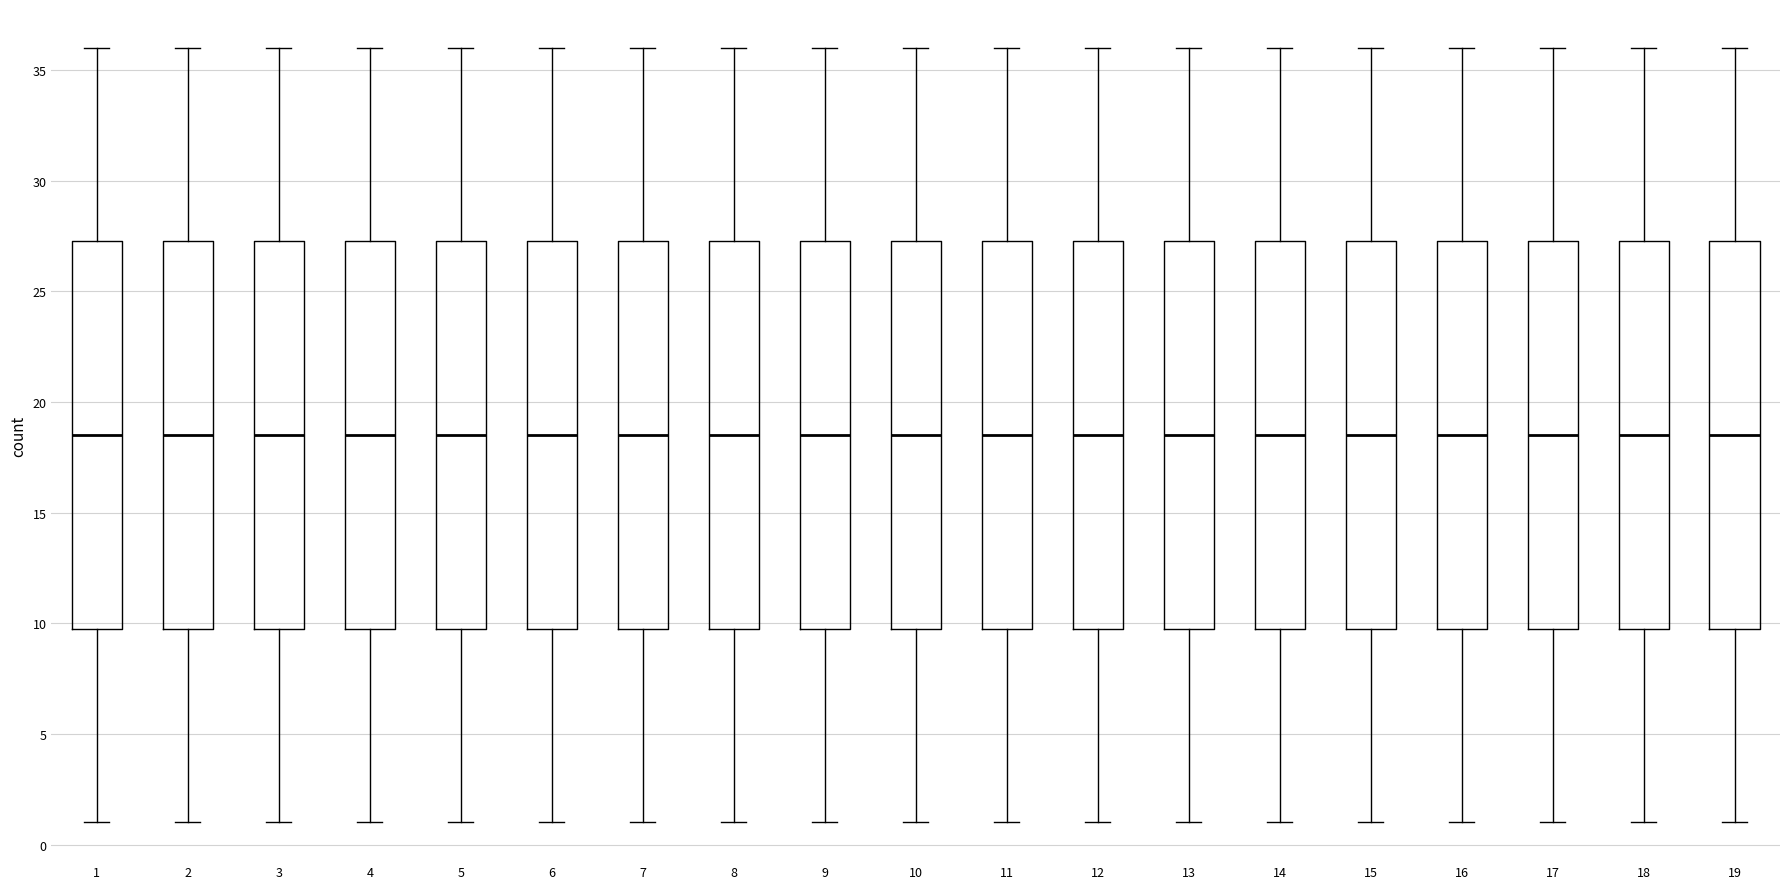

Where does the median line of the box at x = 8 sit on the y-axis? The values are not printed on the chart, so give them approximately, as read against the axis.

18.5